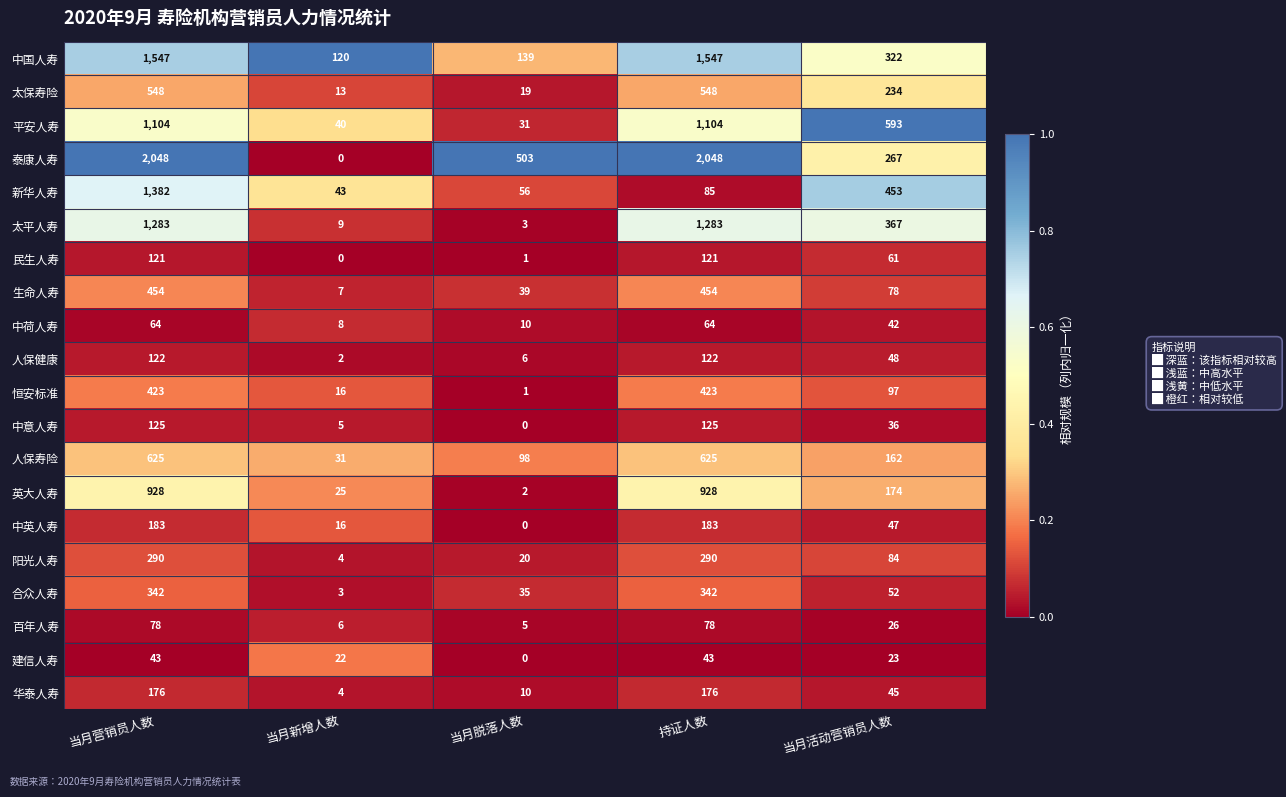

The 太平人寿 series shows 183 at 当月活动营销员人数. True or false?

False